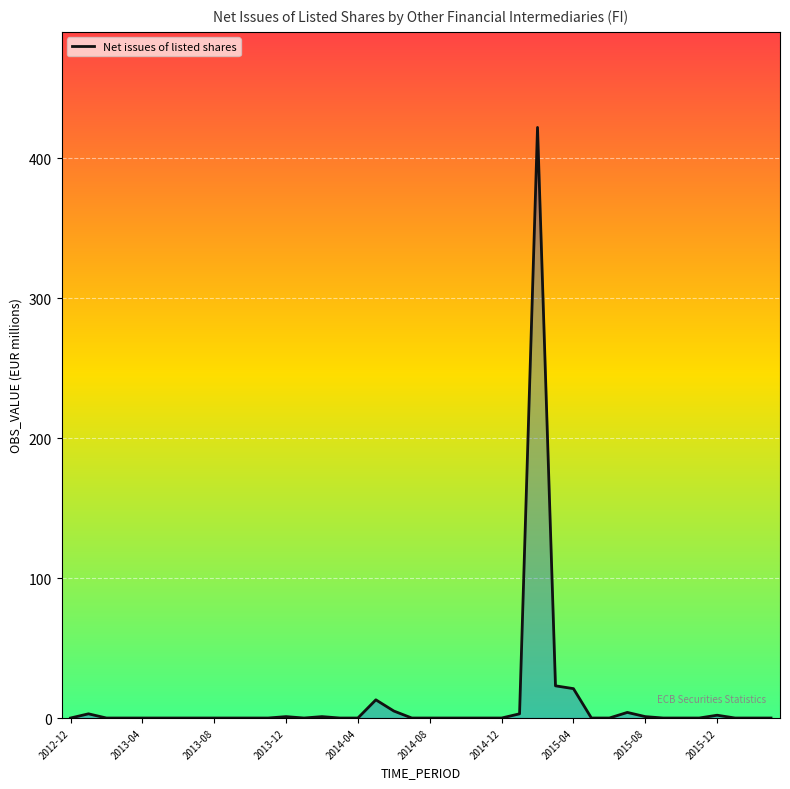

What is the difference between the maximum and minimum values?

422